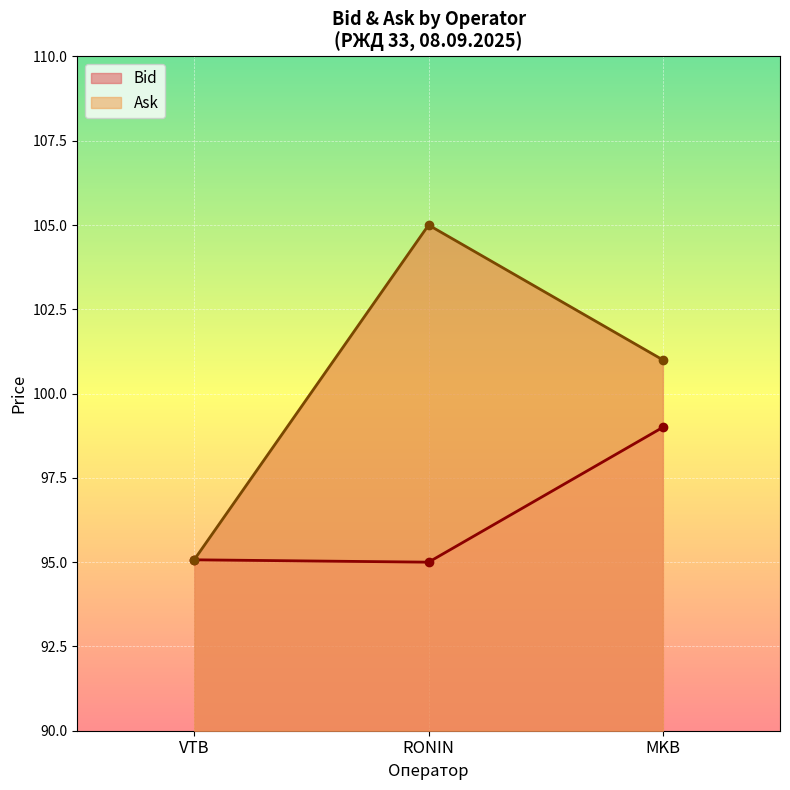

At which label is Ask closest to 100?

MKB